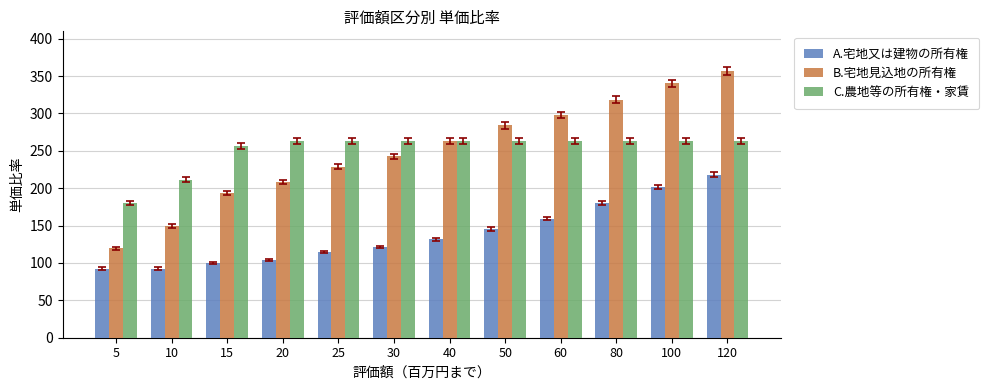

At which label is C.農地等の所有権・家賃 closest to 221?

10